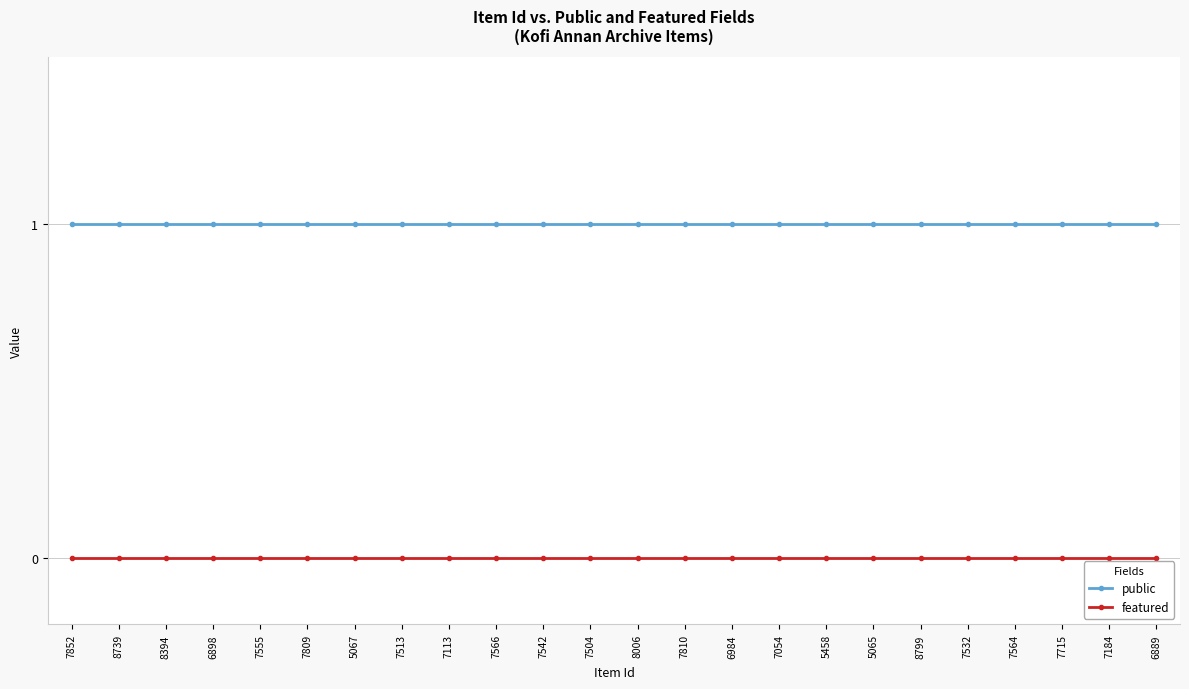

The value of public at 8799 is 1. True or false?

True